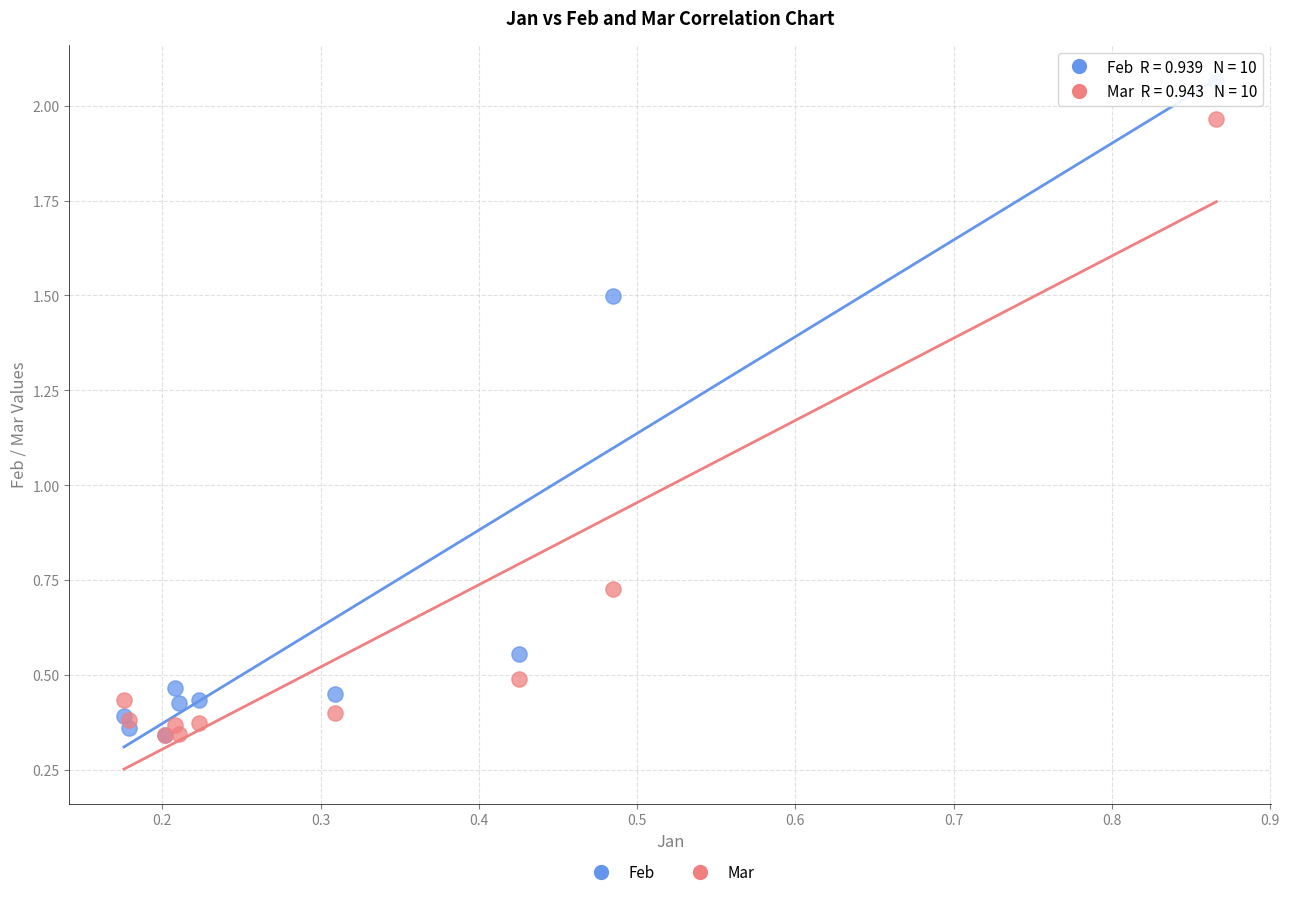

What are all the series names shown in the legend?

Feb, Mar